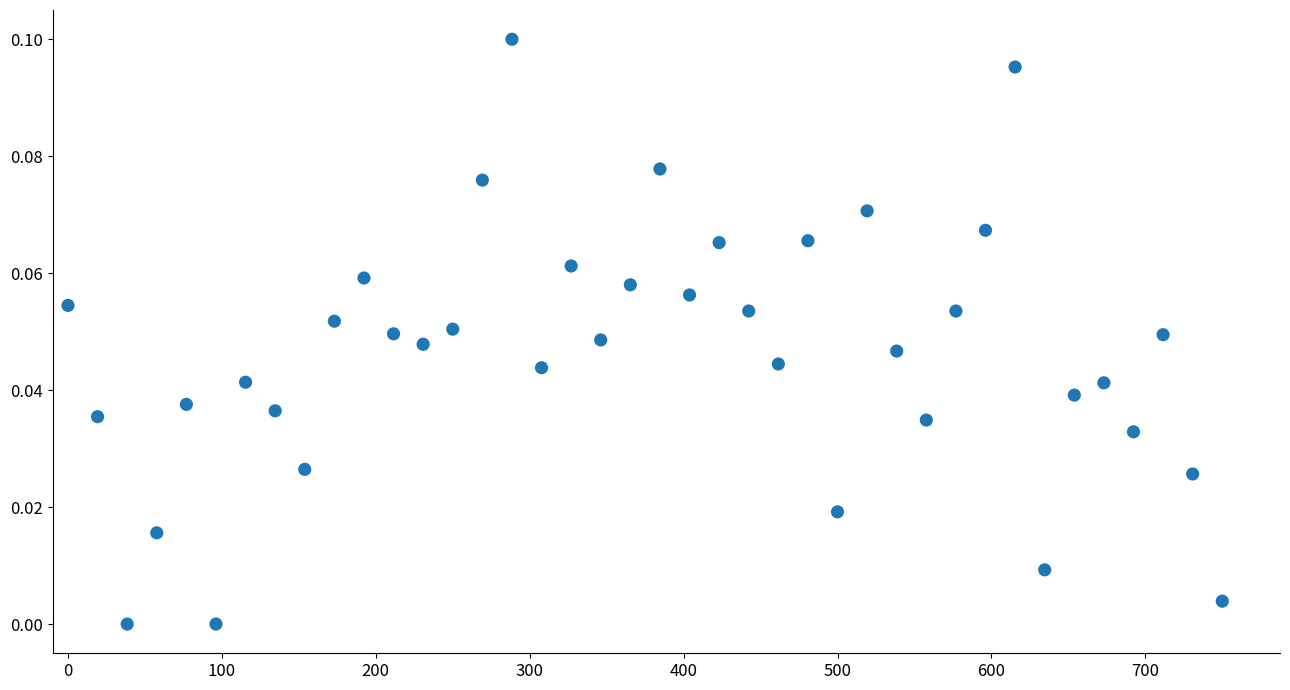

What is the range of X values (max minus min)?

750.0